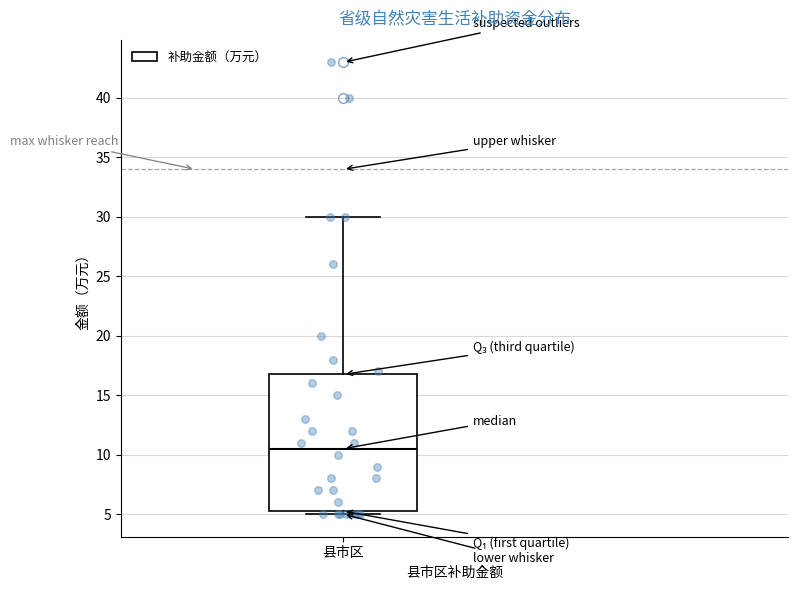

Where is the upper edge of the box for 县市区 on the y-axis? The values are not printed on the chart, so give them approximately, as read against the axis.

17.0